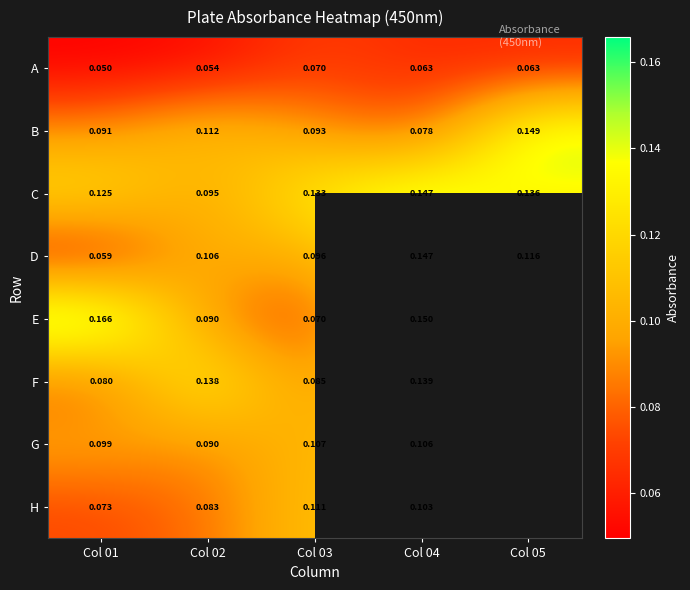

Is the value of C at Col 04 greater than the value of G at Col 04?

Yes